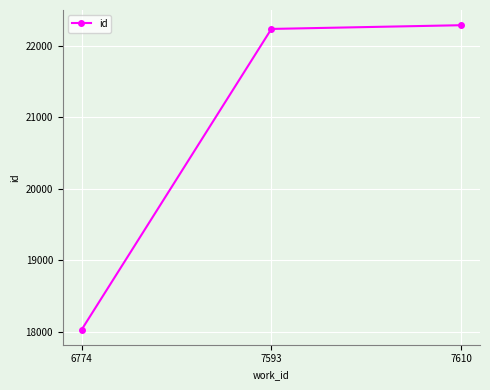

Read the value at 7593.

22233